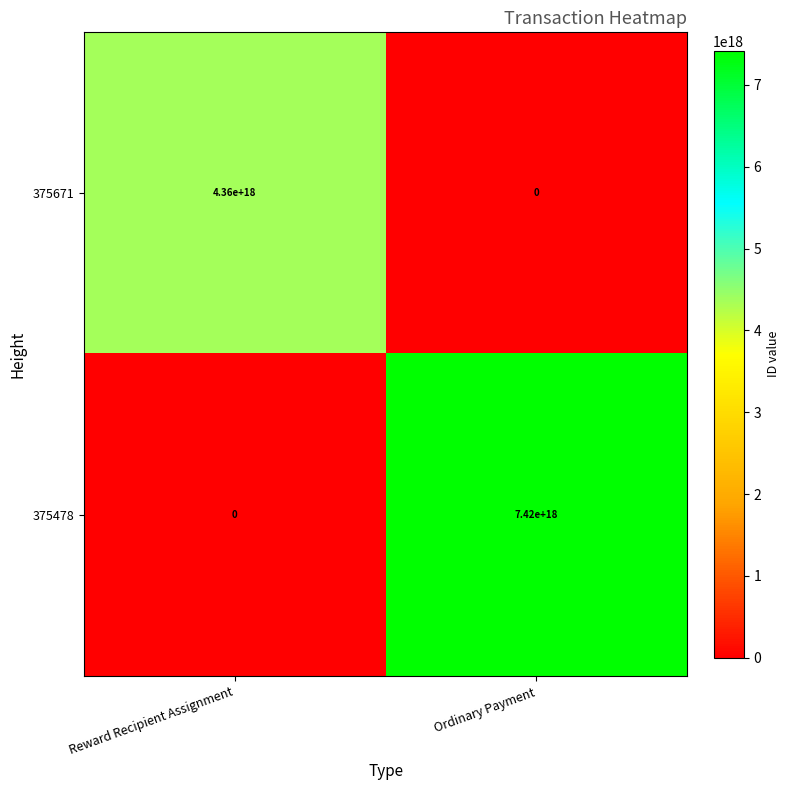

Between Reward Recipient Assignment and Ordinary Payment, which series saw the biggest shift?

375478